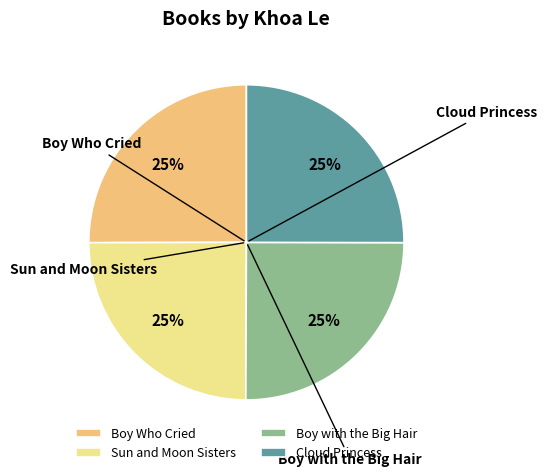

Approximately how many times larger is the value at Boy with the Big Hair compared to Sun and Moon Sisters?

1.0